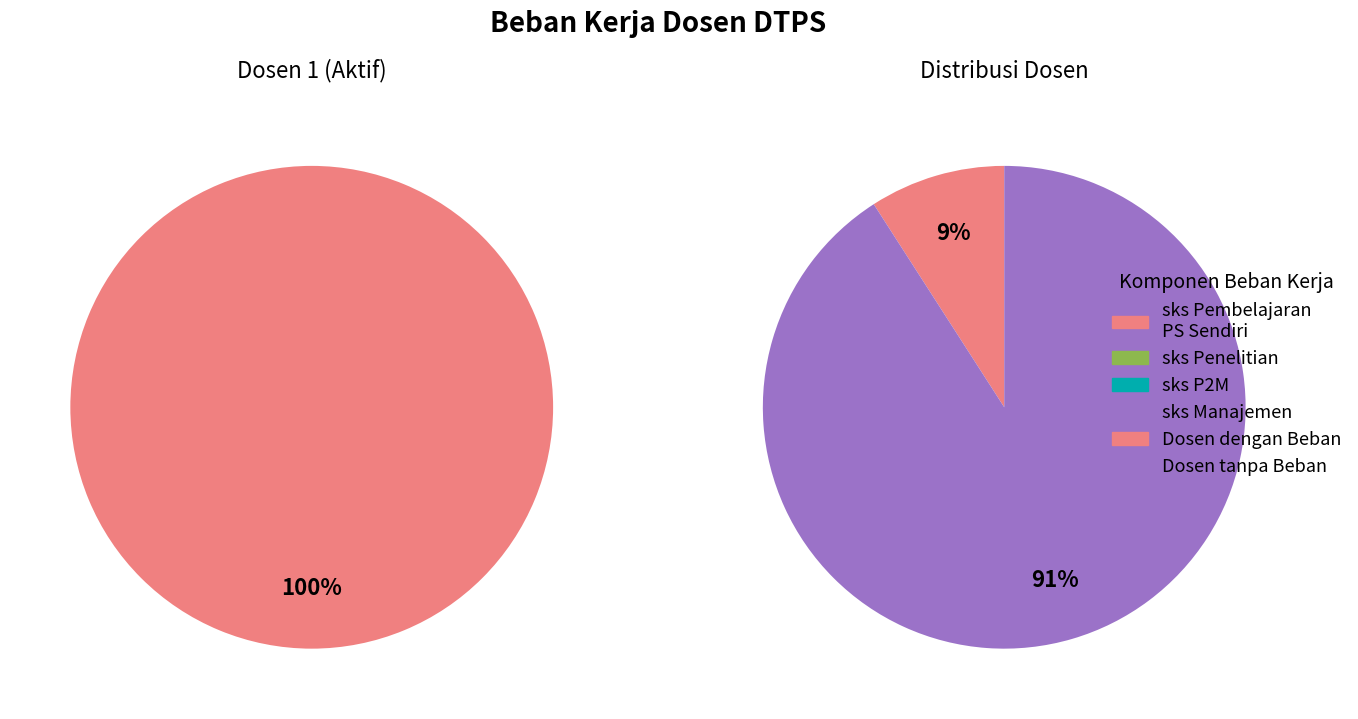

True or false: PT Lain accounts for 1% of the total.

False